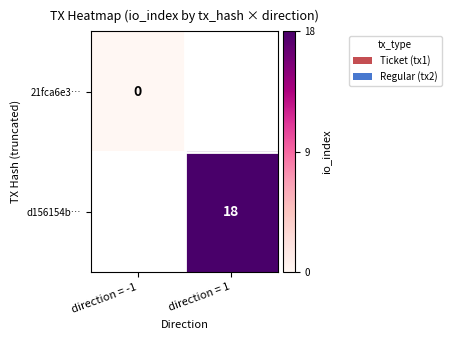

True or false: d156154b… has a value of 18 at direction = 1.

True